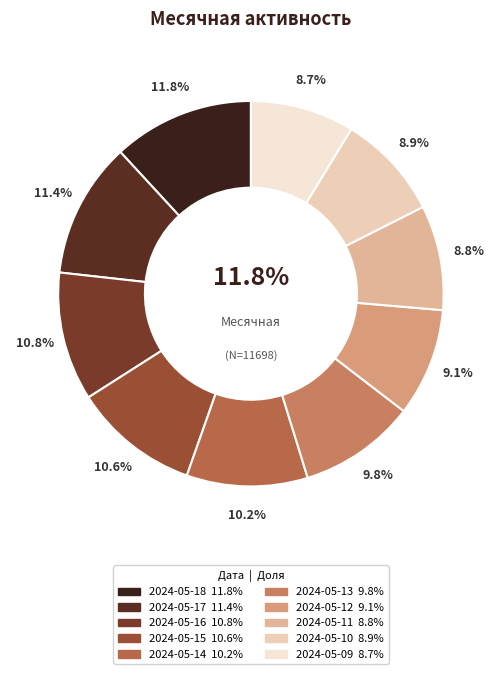

Combined, what portion of the pie is 2024-05-11 and 2024-05-15?

19.4%